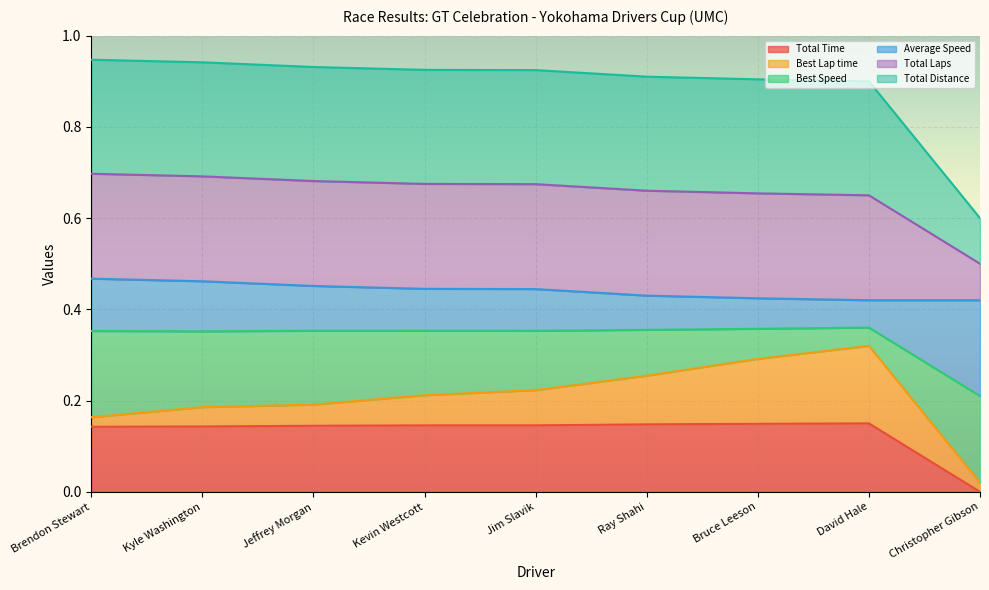

True or false: Total Laps has a value of 0.6 at Kevin Westcott.

False